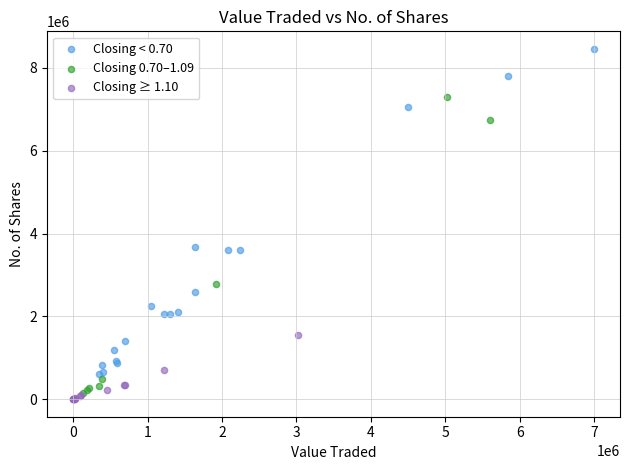

Which series has the largest Y range (max minus min)?

Closing < 0.70